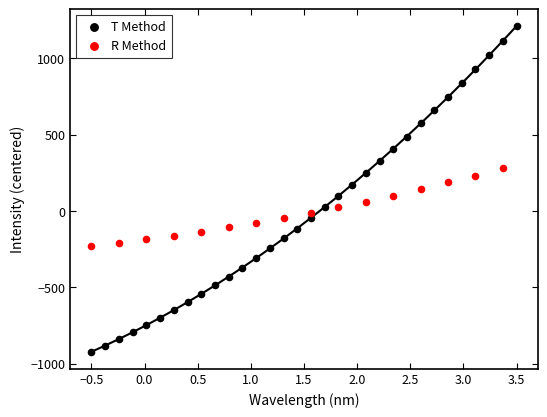

Which series contains the highest Y value?

T Method